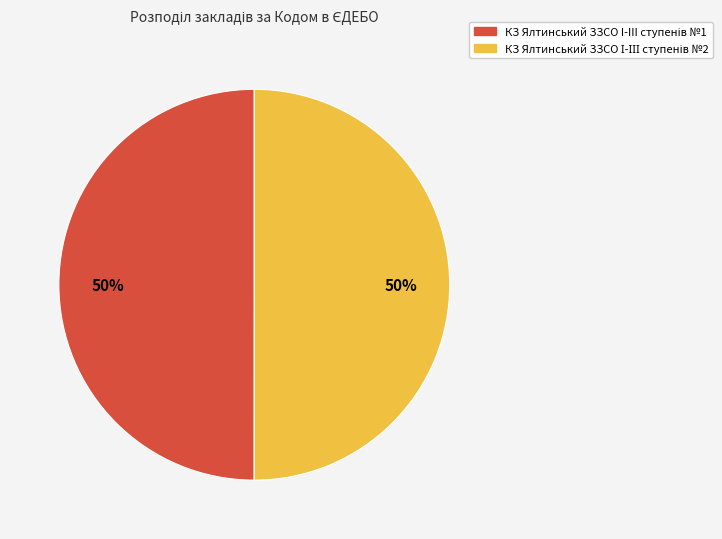

Count the number of slices in the pie.

2